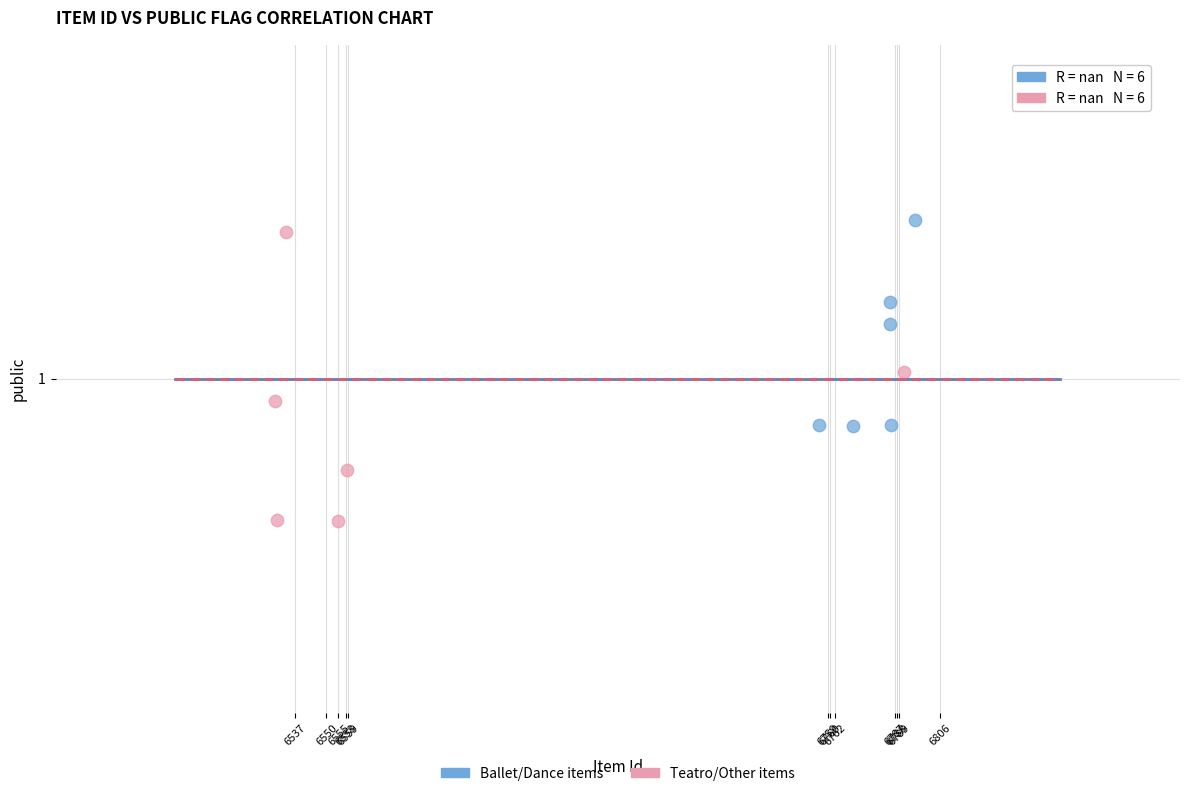

What are all the series names shown in the legend?

Ballet/Dance items, Teatro/Other items